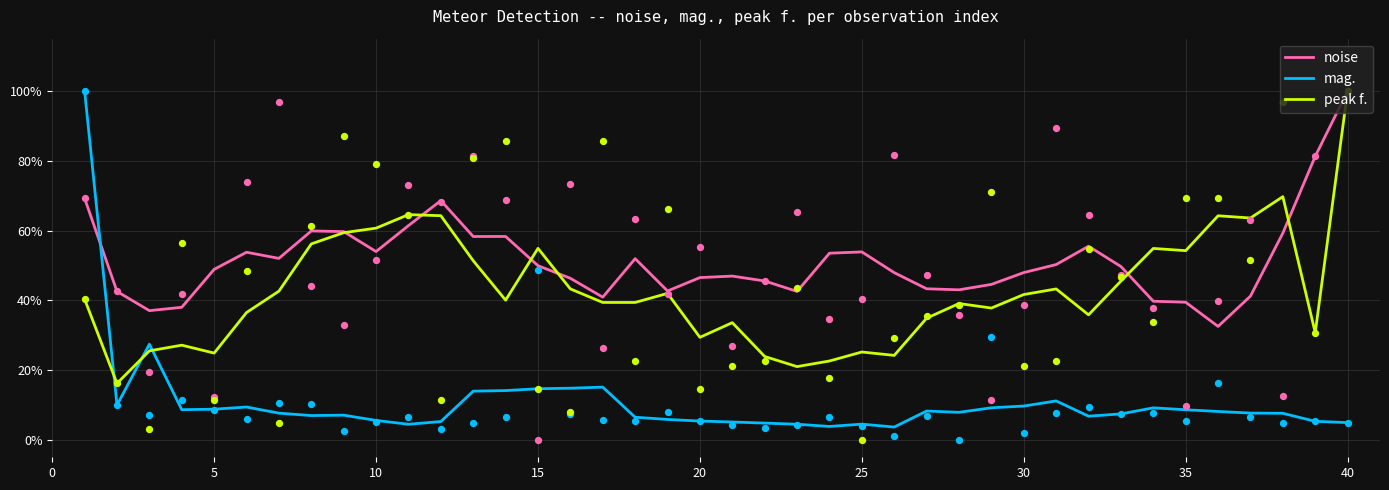

At how many categories does at least one series exceed 0?

40